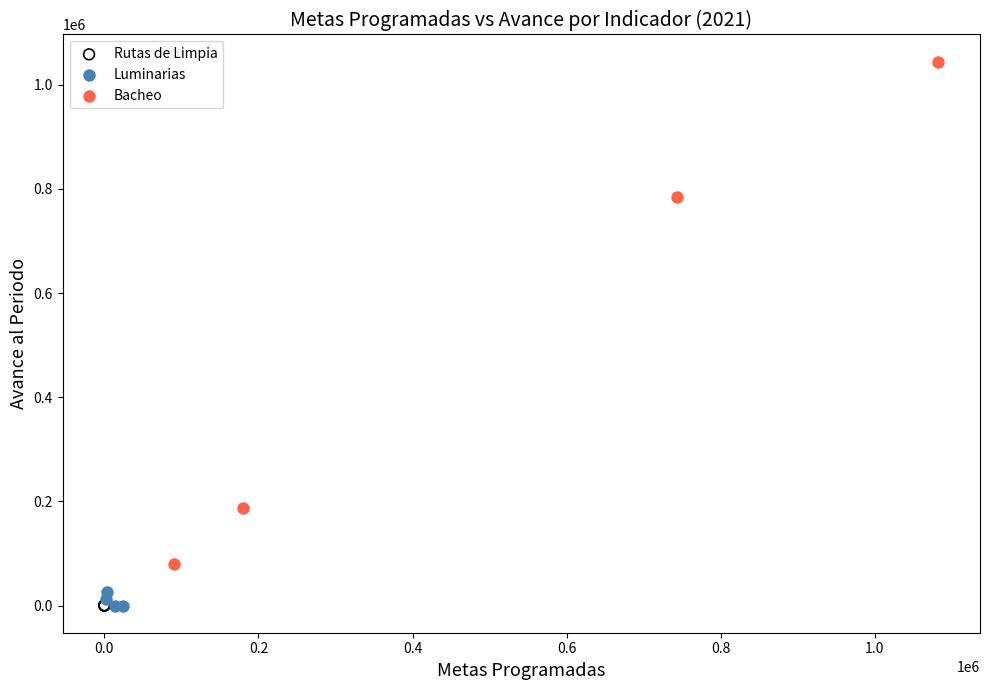

Which series reaches the maximum Y coordinate?

Bacheo